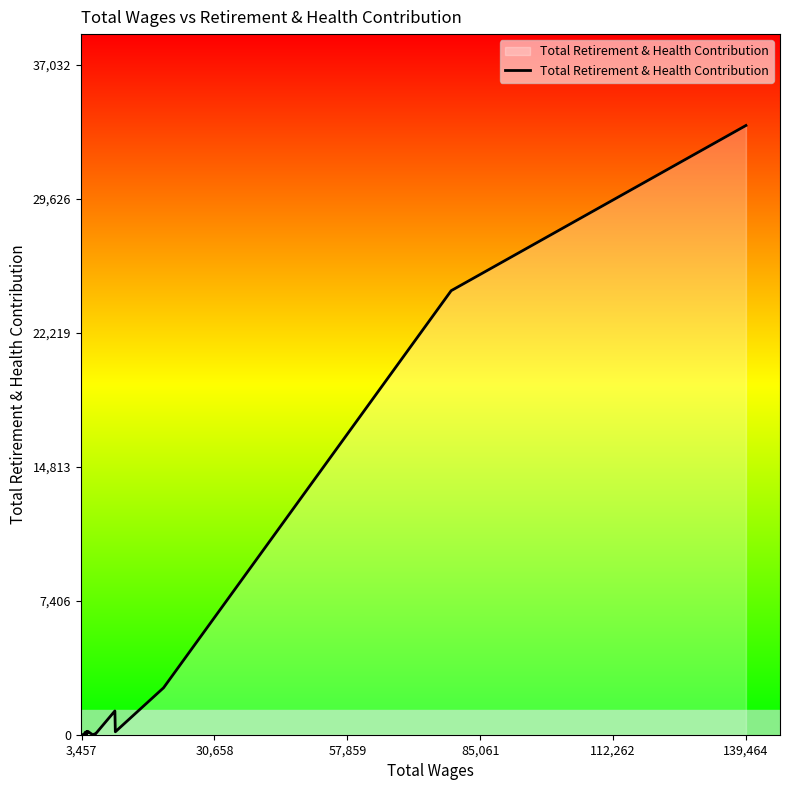

What is the maximum value shown in the chart?

33666